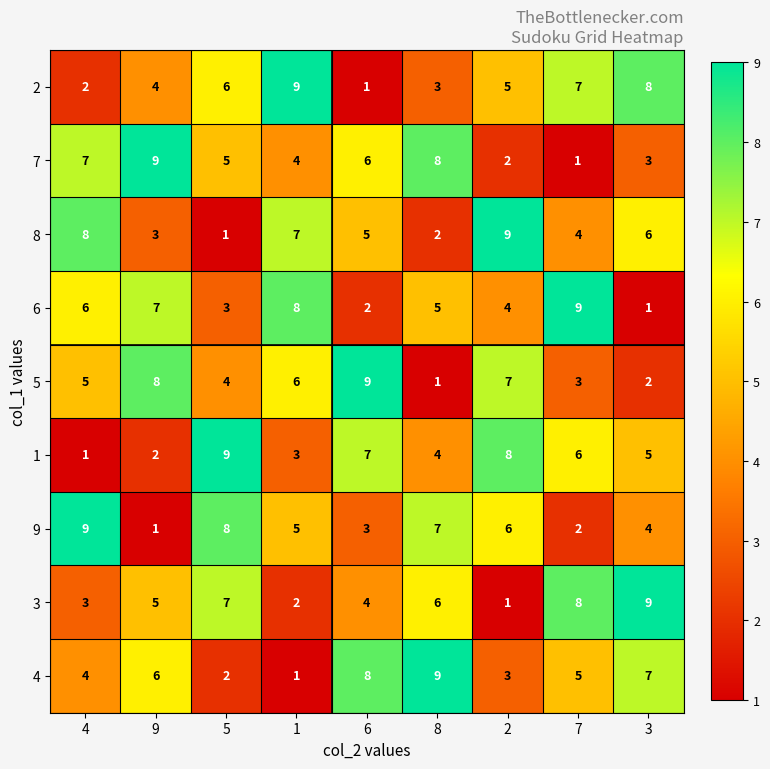

The 1 series shows 9 at 6. True or false?

False